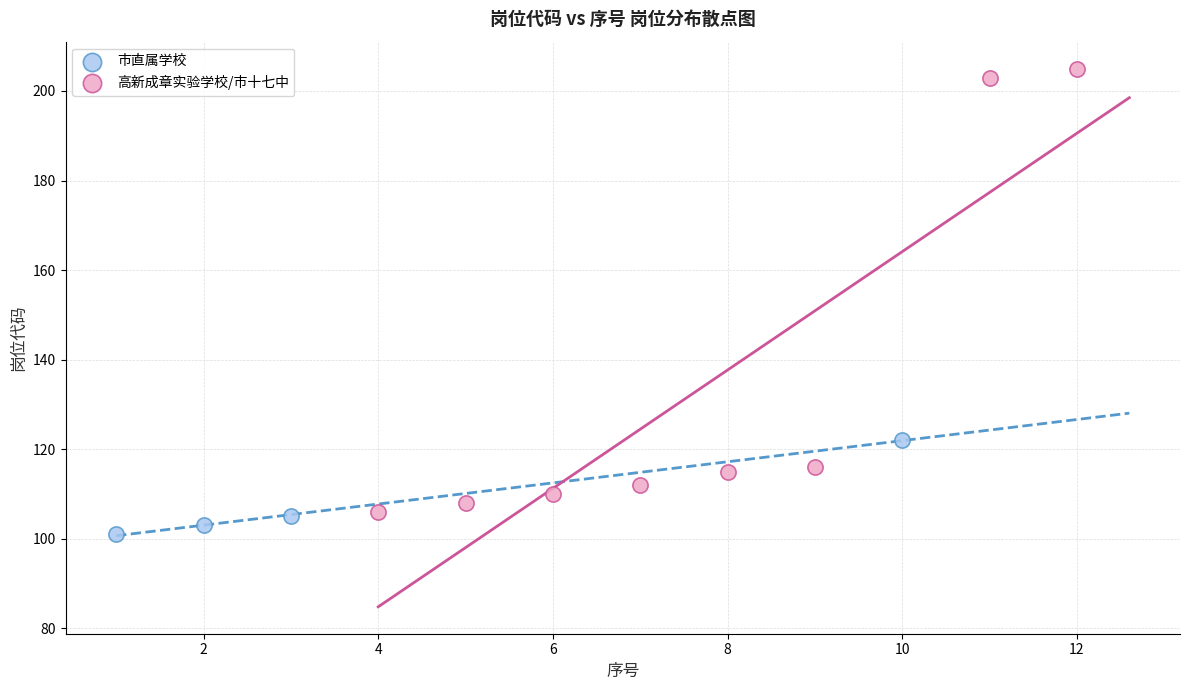

Which series has the widest spread of Y values?

高新成章实验学校/市十七中